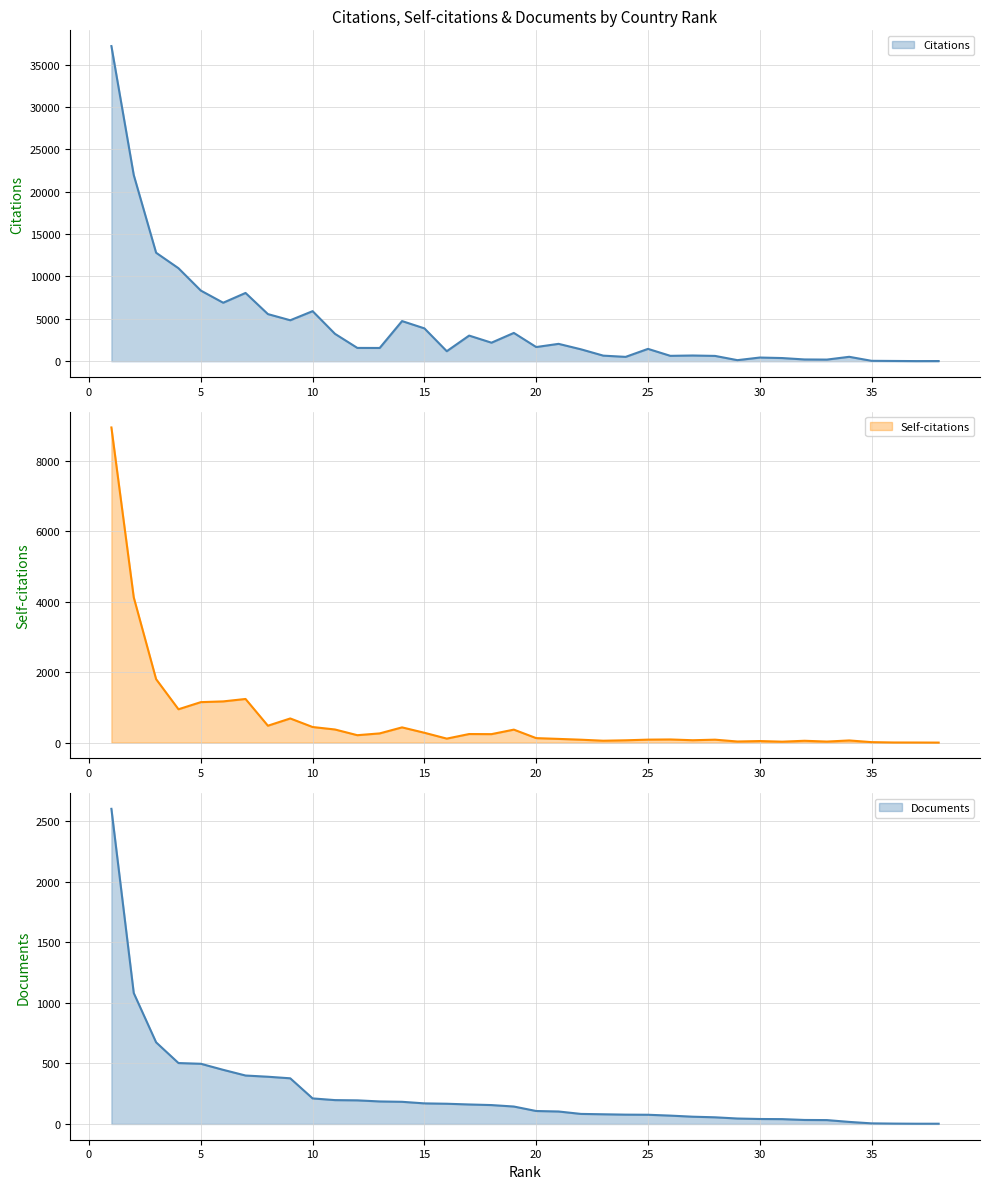

Rank the series at 21 from lowest to highest value.

Documents, Self-citations, Citations